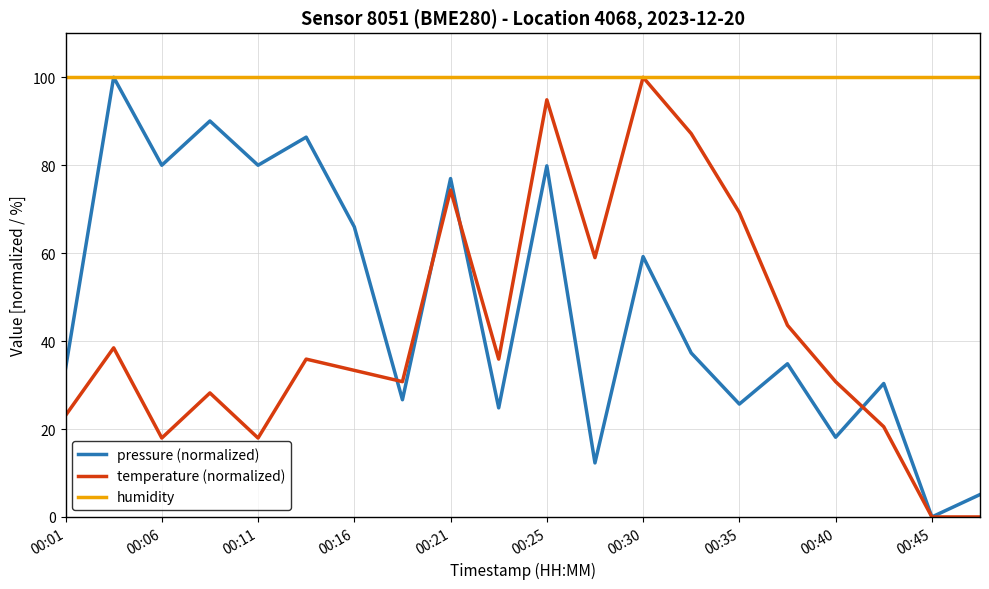

What is the maximum value for humidity?

100.0